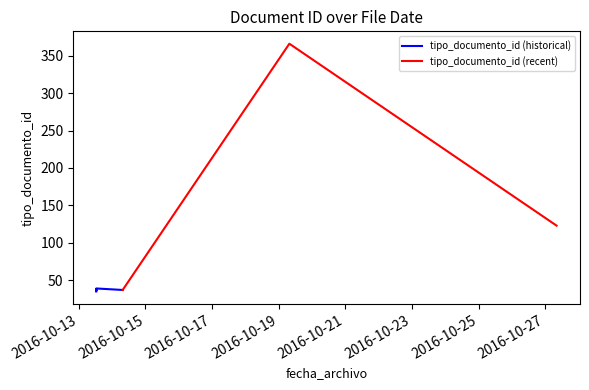

Where does the data first go above 38?

2016-10-19 07:41:52